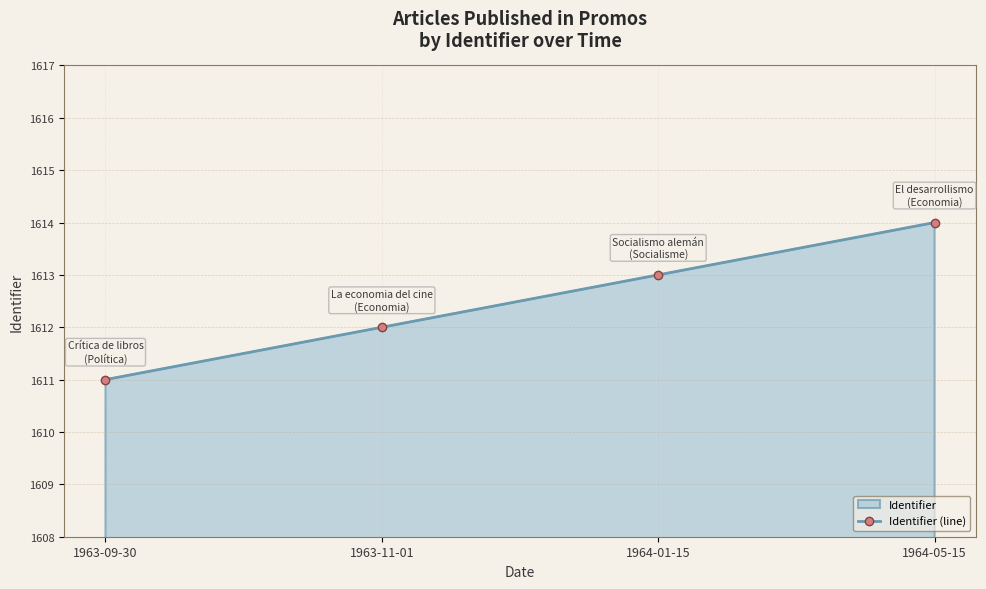

Which category has the lowest value across all series?

1963-09-30